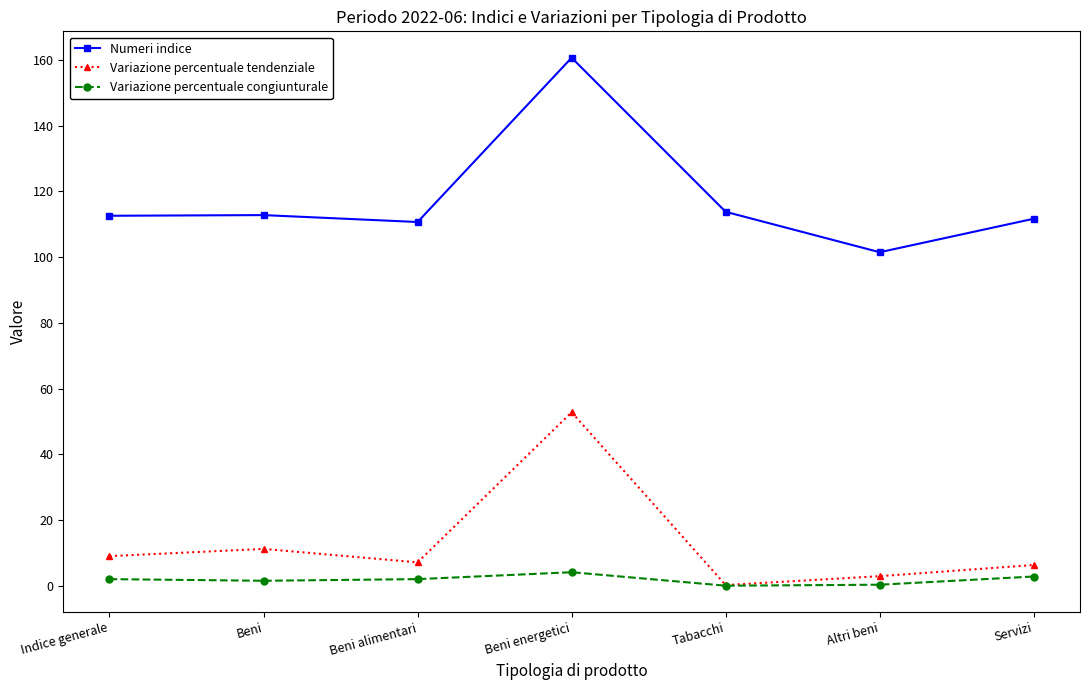

Rank the series at Beni alimentari from lowest to highest value.

Variazione percentuale congiunturale, Variazione percentuale tendenziale, Numeri indice